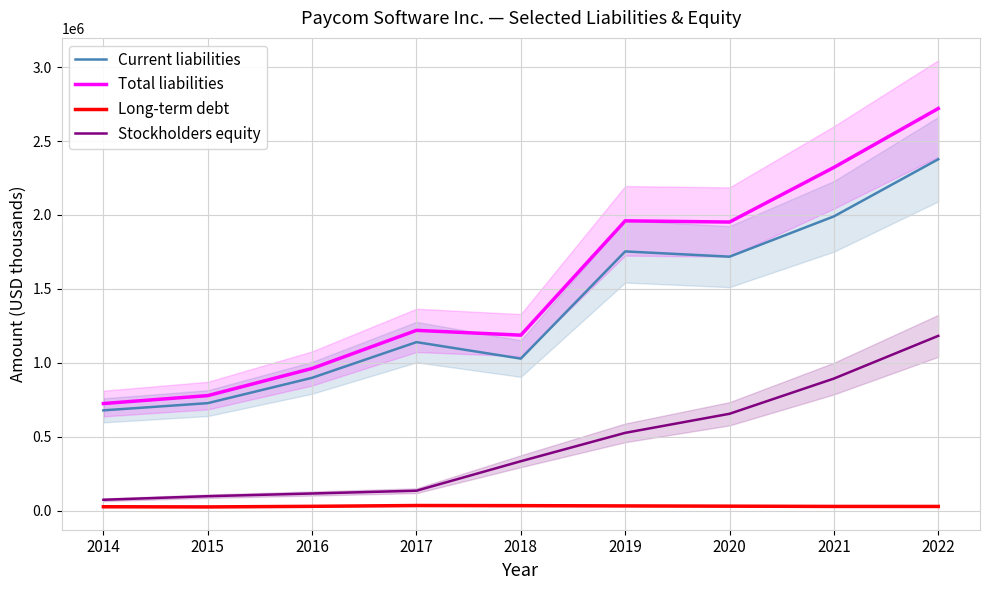

True or false: Total liabilities and Long-term debt intersect in this chart.

False